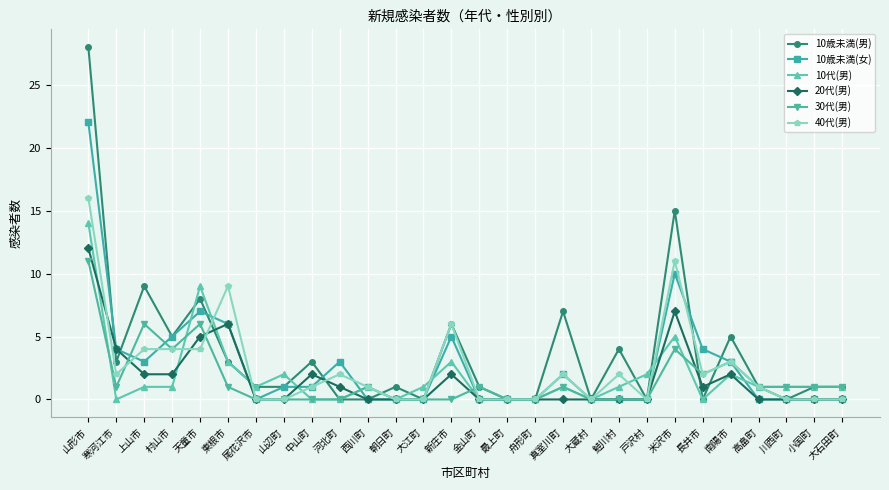

What is the average value of the 20代(男) series?

2